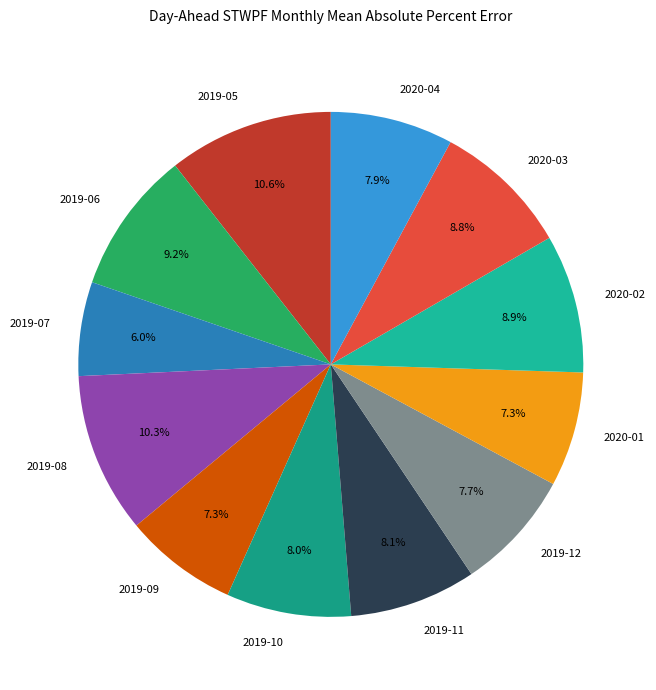

To the nearest percent, what portion does 2020-01 represent?

7%